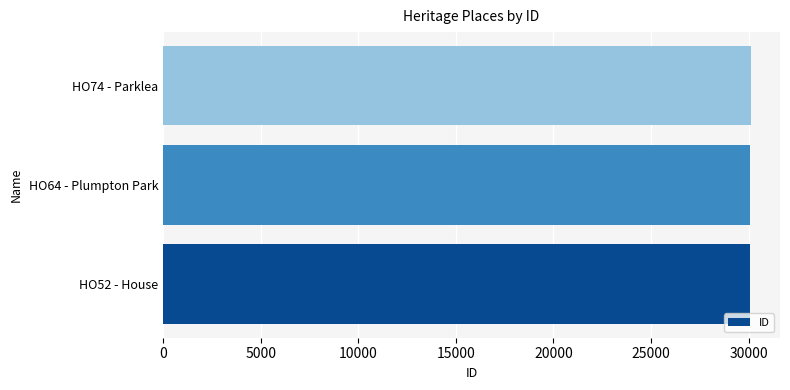

What is the ratio of the value at HO64 - Plumpton Park to the value at HO74 - Parklea?

1.0